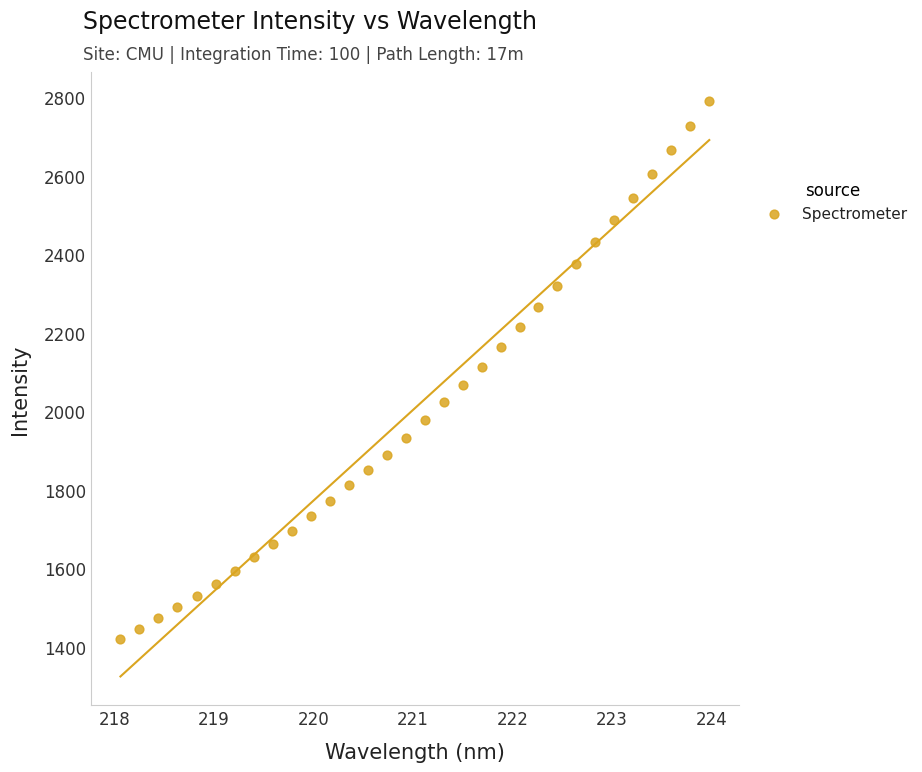

What is the range of X values (max minus min)?

5.9